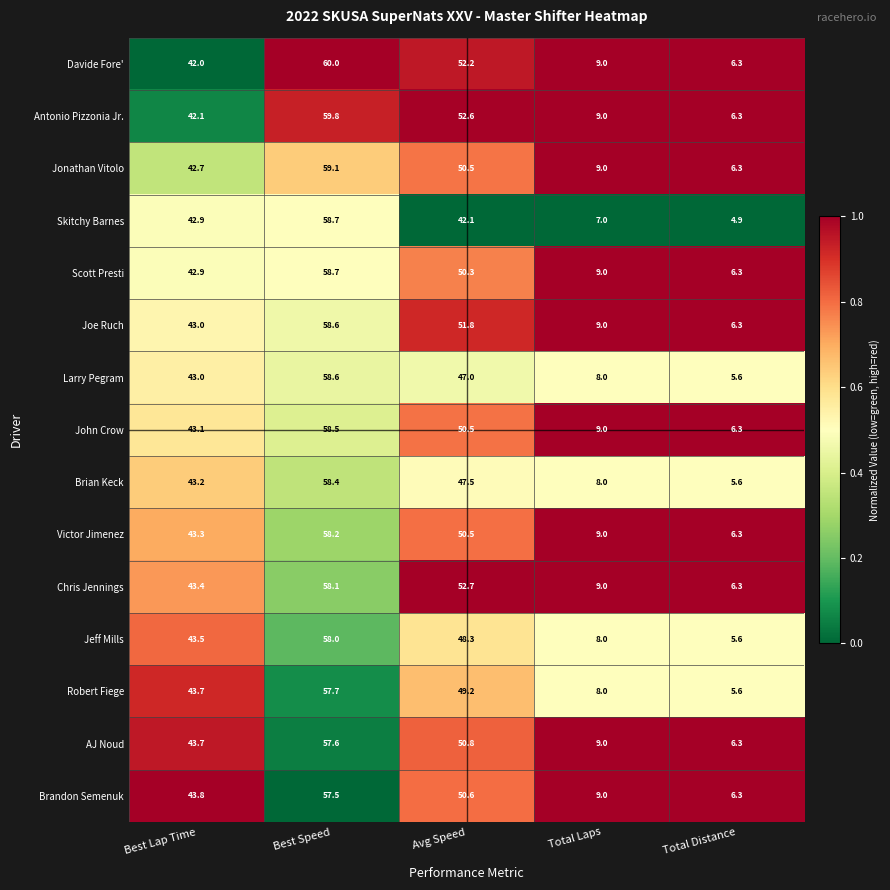

The Joe Ruch series shows 51.8 at Avg Speed. True or false?

True